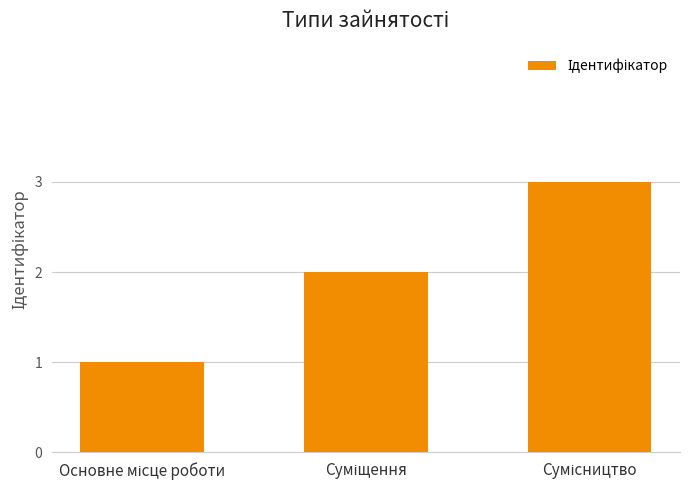

What is the sum of all values?

6